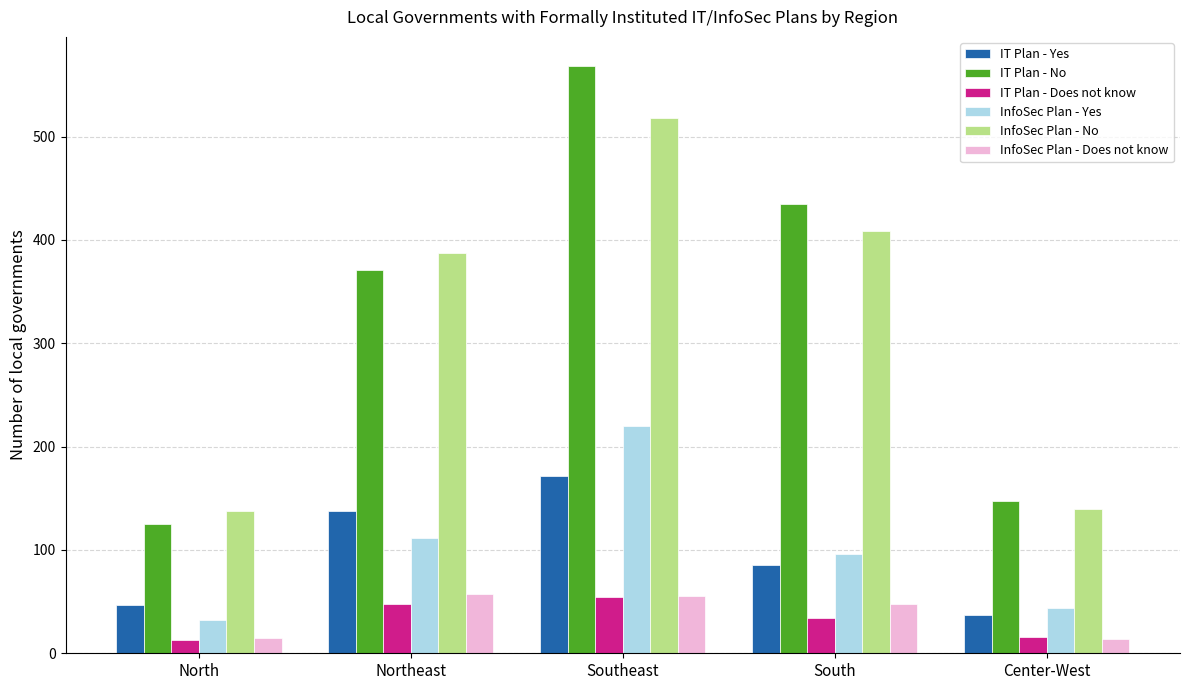

What is the total value across all series at Center-West?

398